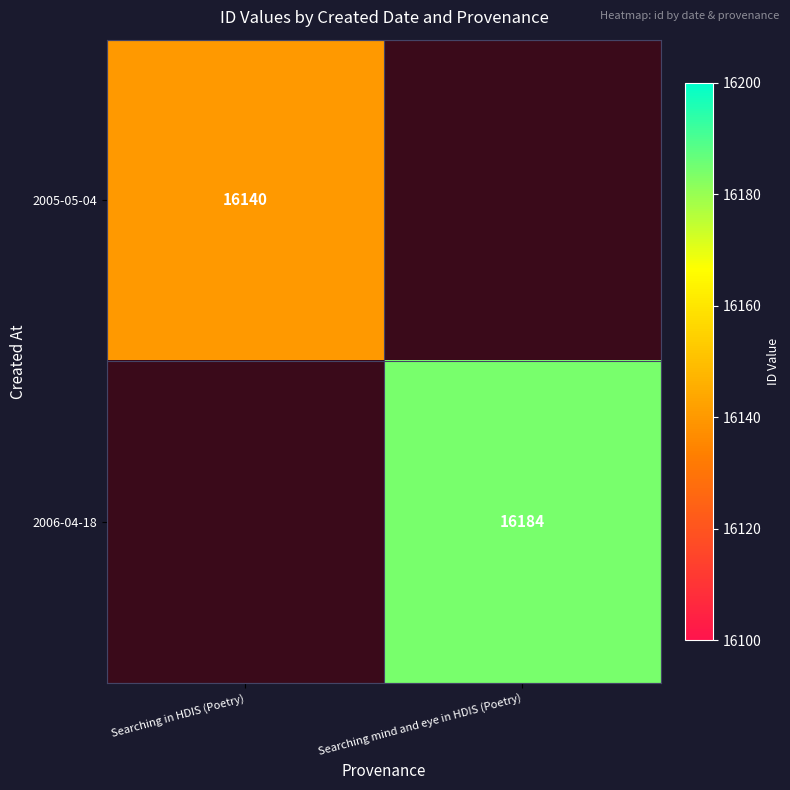

The 2005-05-04 series shows 28441 at Searching in HDIS (Poetry). True or false?

False